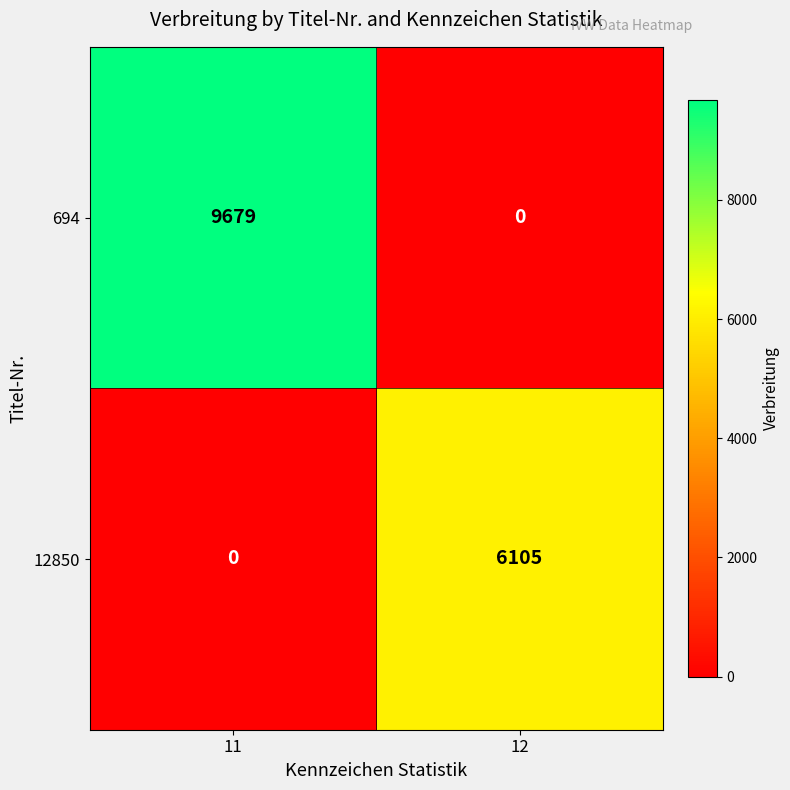

What is the maximum value for 12850?

6105